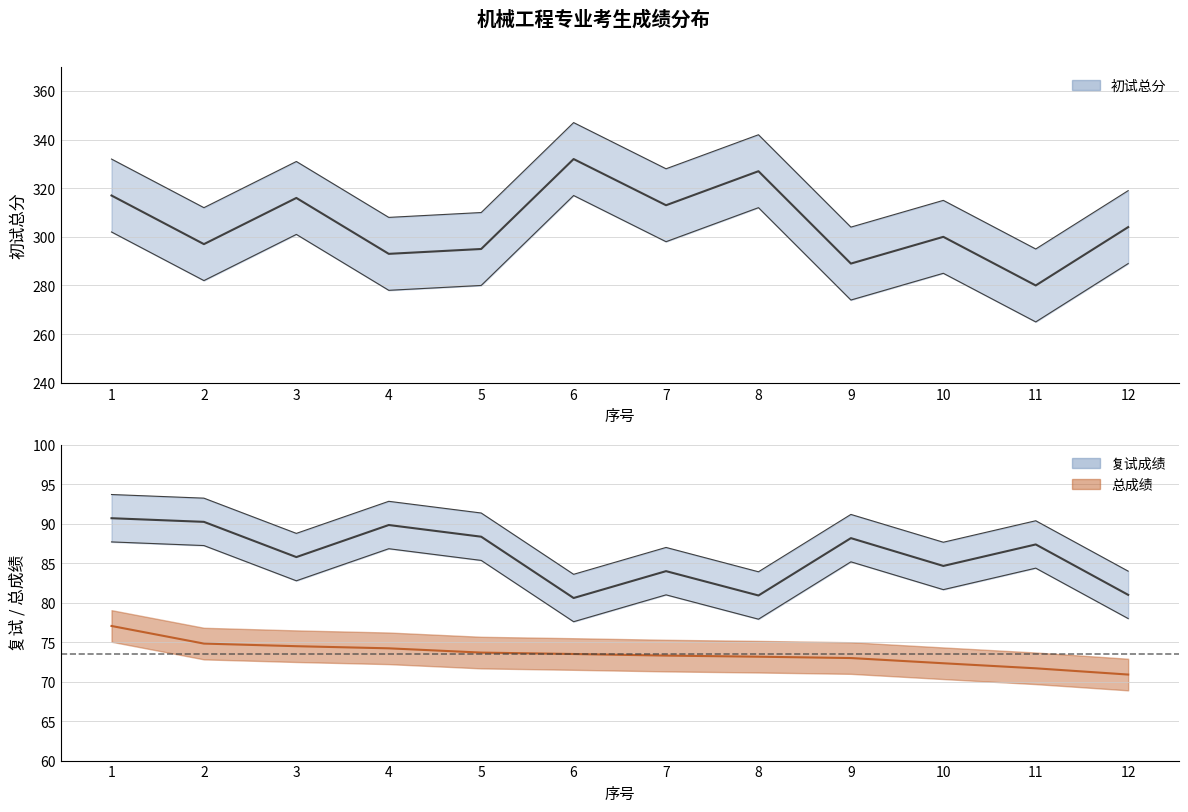

True or false: 复试成绩 and 初试总分 cross at least once.

False